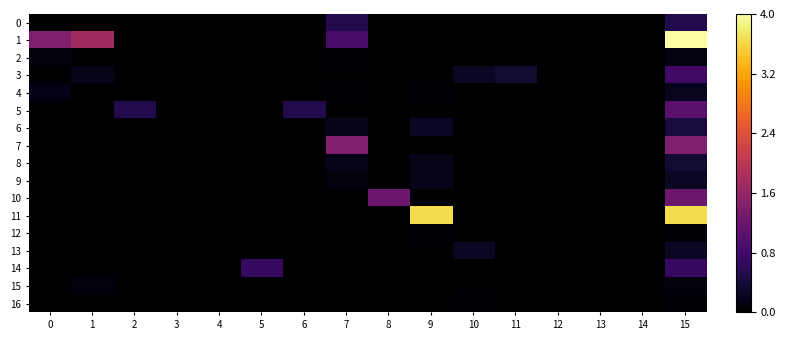

Reading left to right, what are all the values shown in this chart?

0: 0=0.0	1=0.0	2=0.0	3=0.0	4=0.0	5=0.0	6=0.0	7=0.5	8=0.0	9=0.0	10=0.0	11=0.0	12=0.0	13=0.0	14=0.0	15=0.5
1: 0=1.4	1=1.7	2=0.0	3=0.0	4=0.0	5=0.0	6=0.0	7=0.9	8=0.0	9=0.0	10=0.0	11=0.0	12=0.0	13=0.0	14=0.0	15=4.0
2: 0=0.1	1=0.0	2=0.0	3=0.0	4=0.0	5=0.0	6=0.0	7=0.0	8=0.0	9=0.0	10=0.0	11=0.0	12=0.0	13=0.0	14=0.0	15=0.1
3: 0=0.0	1=0.2	2=0.0	3=0.0	4=0.0	5=0.0	6=0.0	7=0.0	8=0.0	9=0.0	10=0.3	11=0.3	12=0.0	13=0.0	14=0.0	15=0.8
4: 0=0.2	1=0.0	2=0.0	3=0.0	4=0.0	5=0.0	6=0.0	7=0.0	8=0.0	9=0.0	10=0.0	11=0.0	12=0.0	13=0.0	14=0.0	15=0.2
5: 0=0.0	1=0.0	2=0.5	3=0.0	4=0.0	5=0.0	6=0.5	7=0.0	8=0.0	9=0.0	10=0.0	11=0.0	12=0.0	13=0.0	14=0.0	15=1.0
6: 0=0.0	1=0.0	2=0.0	3=0.0	4=0.0	5=0.0	6=0.0	7=0.2	8=0.0	9=0.3	10=0.0	11=0.0	12=0.0	13=0.0	14=0.0	15=0.4
7: 0=0.0	1=0.0	2=0.0	3=0.0	4=0.0	5=0.0	6=0.0	7=1.4	8=0.0	9=0.0	10=0.0	11=0.0	12=0.0	13=0.0	14=0.0	15=1.4
8: 0=0.0	1=0.0	2=0.0	3=0.0	4=0.0	5=0.0	6=0.0	7=0.2	8=0.0	9=0.2	10=0.0	11=0.0	12=0.0	13=0.0	14=0.0	15=0.3
9: 0=0.0	1=0.0	2=0.0	3=0.0	4=0.0	5=0.0	6=0.0	7=0.1	8=0.0	9=0.2	10=0.0	11=0.0	12=0.0	13=0.0	14=0.0	15=0.3
10: 0=0.0	1=0.0	2=0.0	3=0.0	4=0.0	5=0.0	6=0.0	7=0.0	8=1.2	9=0.0	10=0.0	11=0.0	12=0.0	13=0.0	14=0.0	15=1.2
11: 0=0.0	1=0.0	2=0.0	3=0.0	4=0.0	5=0.0	6=0.0	7=0.0	8=0.0	9=3.7	10=0.0	11=0.0	12=0.0	13=0.0	14=0.0	15=3.7
12: 0=0.0	1=0.0	2=0.0	3=0.0	4=0.0	5=0.0	6=0.0	7=0.0	8=0.0	9=0.1	10=0.0	11=0.0	12=0.0	13=0.0	14=0.0	15=0.1
13: 0=0.0	1=0.0	2=0.0	3=0.0	4=0.0	5=0.0	6=0.0	7=0.0	8=0.0	9=0.0	10=0.3	11=0.0	12=0.0	13=0.0	14=0.0	15=0.3
14: 0=0.0	1=0.0	2=0.0	3=0.0	4=0.0	5=0.7	6=0.0	7=0.0	8=0.0	9=0.0	10=0.0	11=0.0	12=0.0	13=0.0	14=0.0	15=0.7
15: 0=0.0	1=0.1	2=0.0	3=0.0	4=0.0	5=0.0	6=0.0	7=0.0	8=0.0	9=0.0	10=0.0	11=0.0	12=0.0	13=0.0	14=0.0	15=0.1
16: 0=0.0	1=0.0	2=0.0	3=0.0	4=0.0	5=0.0	6=0.0	7=0.0	8=0.0	9=0.0	10=0.0	11=0.0	12=0.0	13=0.0	14=0.0	15=0.0